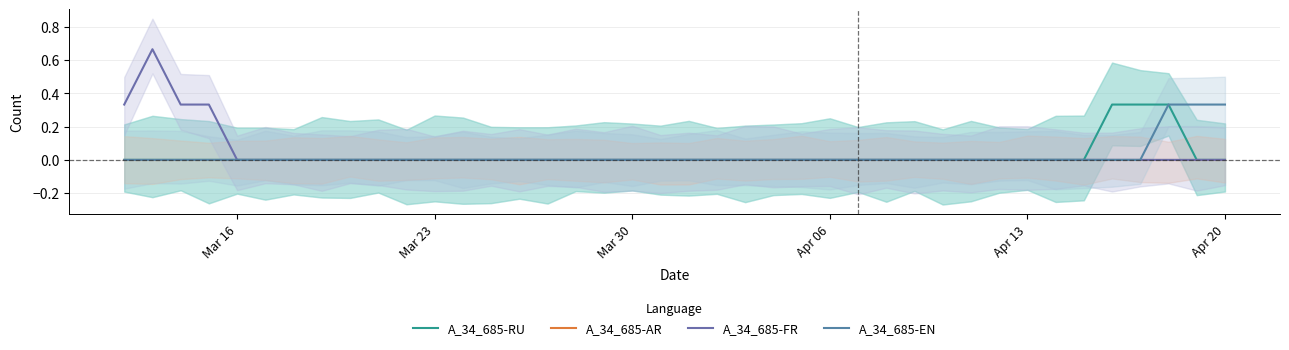

Does the chart display data point markers on the line(s)?

No